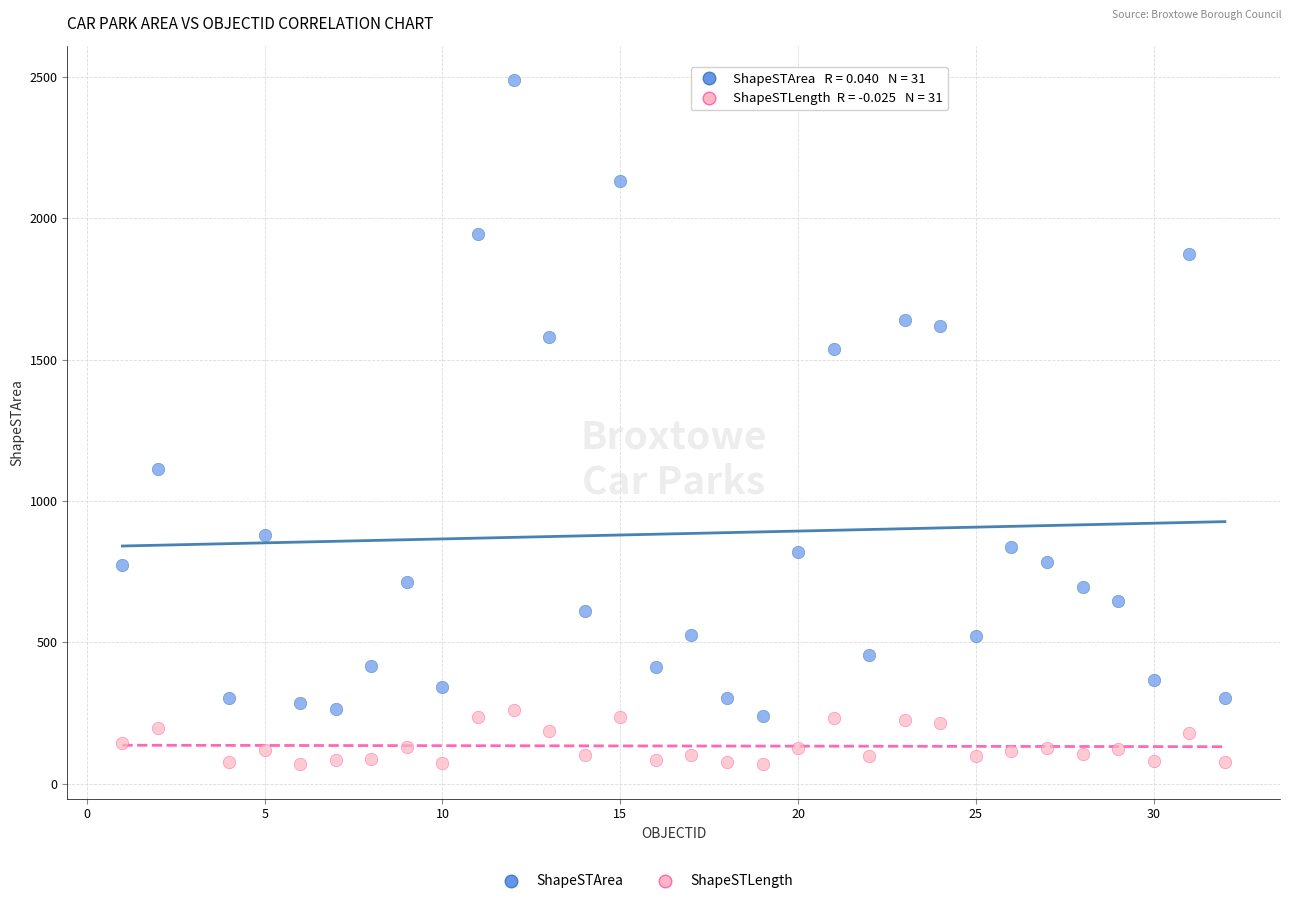

Which series contains the highest Y value?

ShapeSTArea